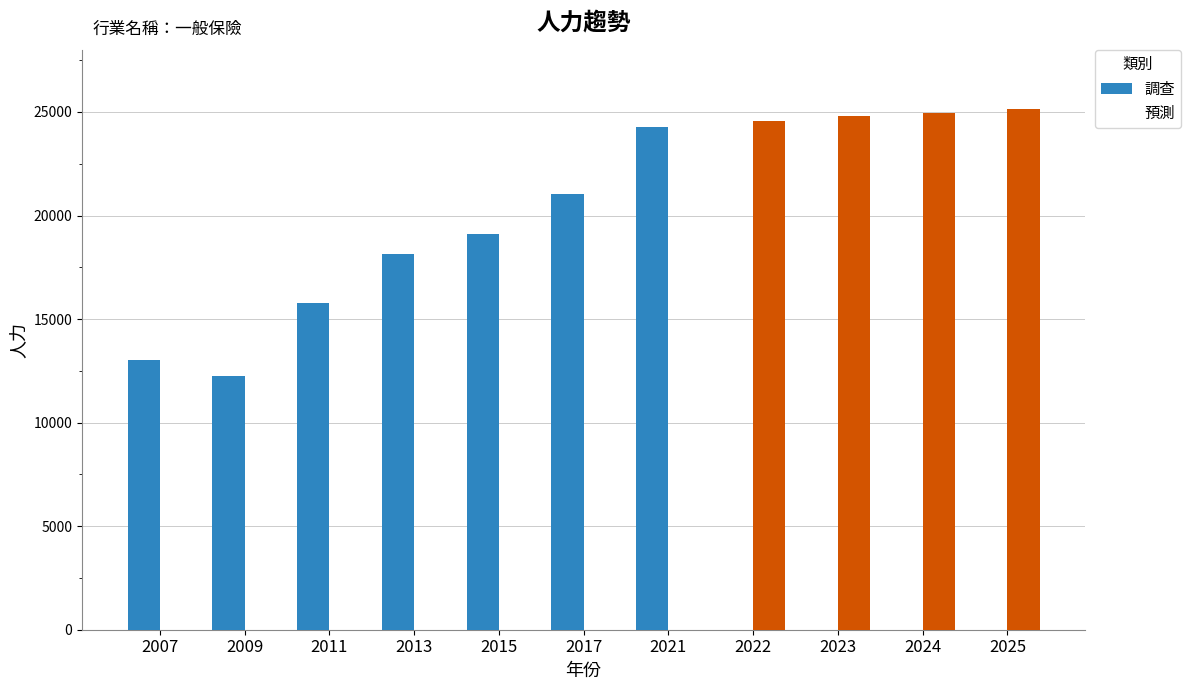

How many groups of bars are there?

11